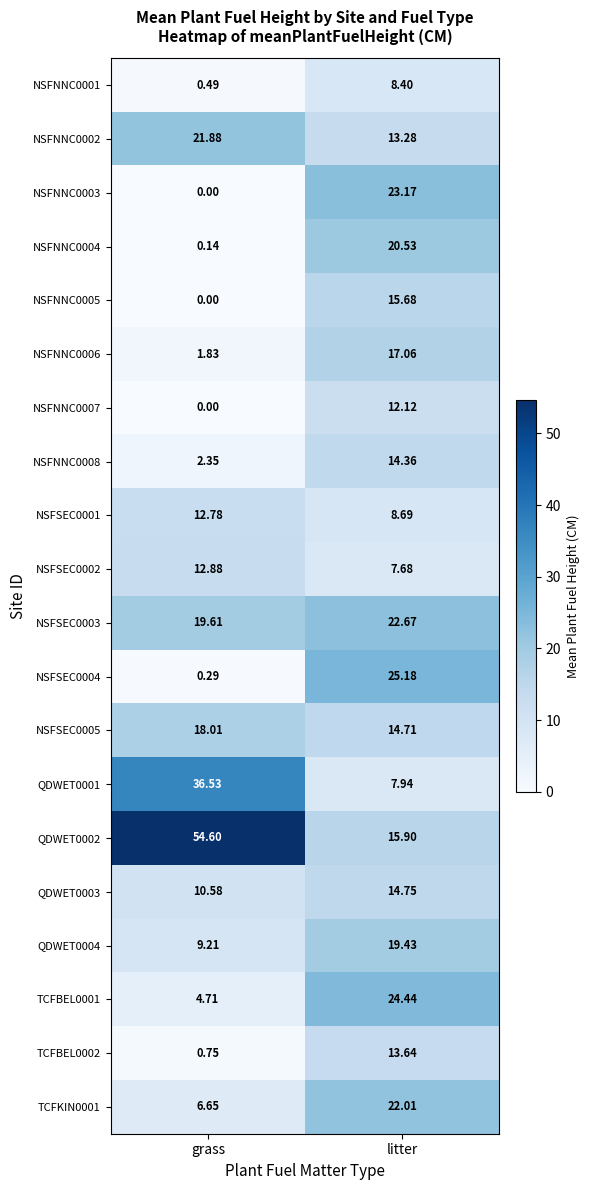

At which category does the chart reach its minimum across all series?

grass